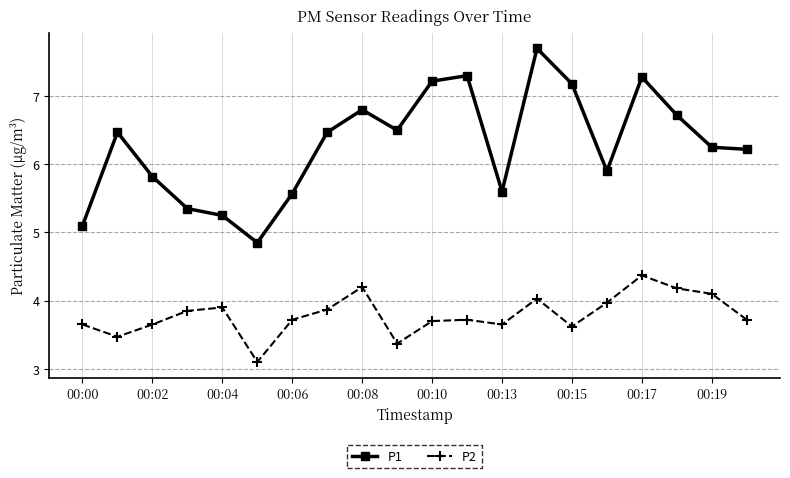

How many data points in P1 are less than 6?

8